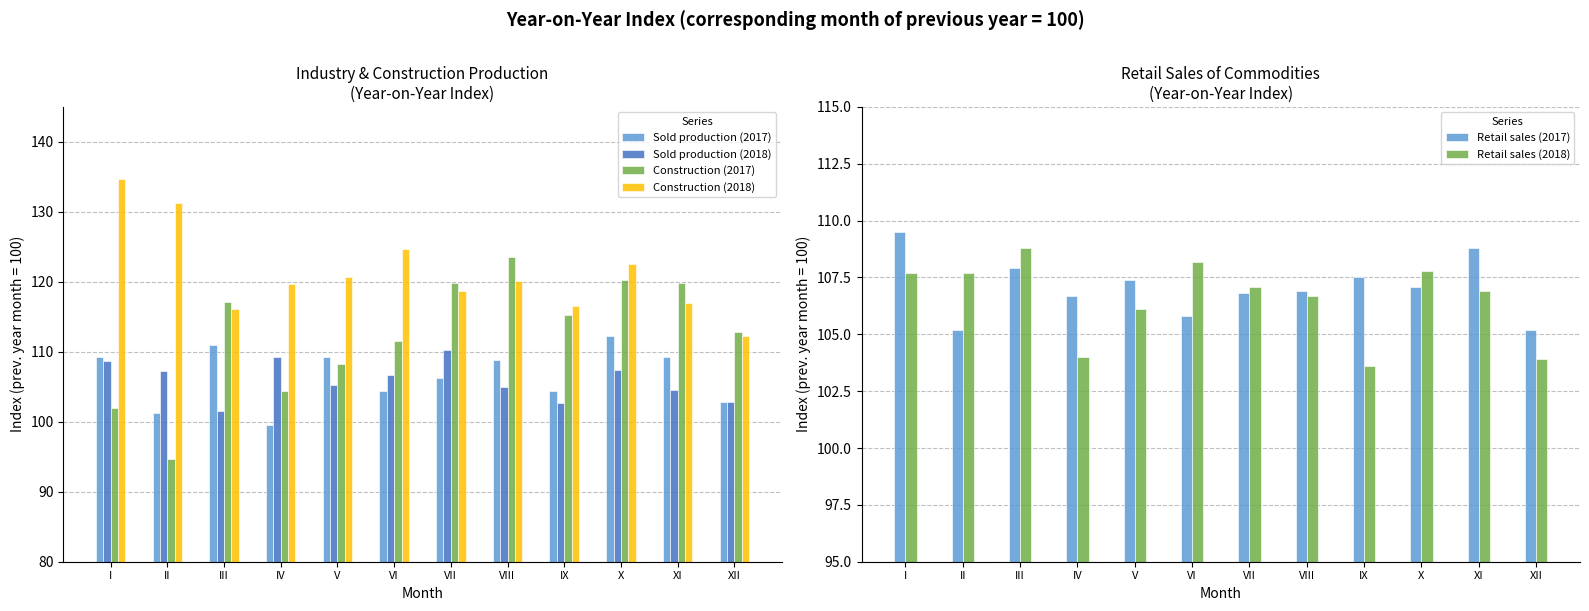

Which series has the largest total across all categories?

Construction (2018)